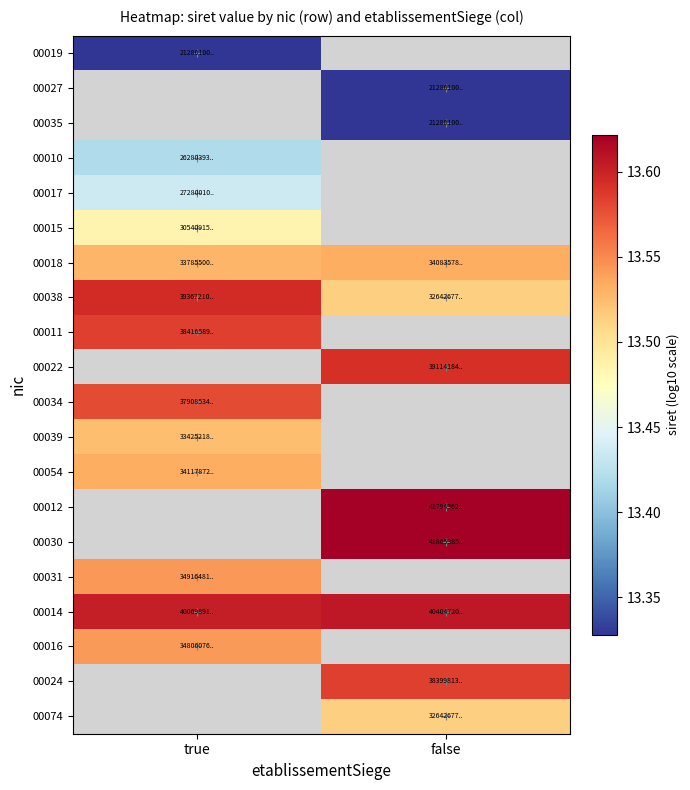

Which label corresponds to the smallest value in the chart?

true